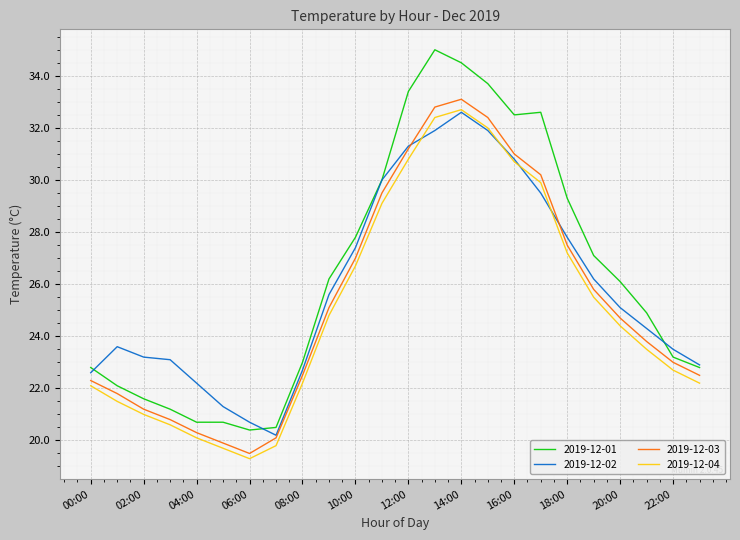

True or false: 2019-12-04 and 2019-12-01 intersect in this chart.

False